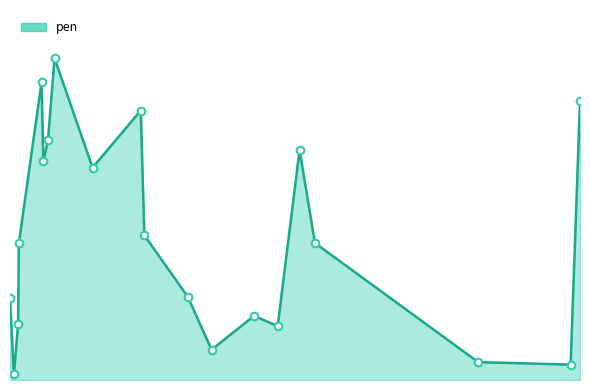

At how many categories does at least one series exceed 7?

5